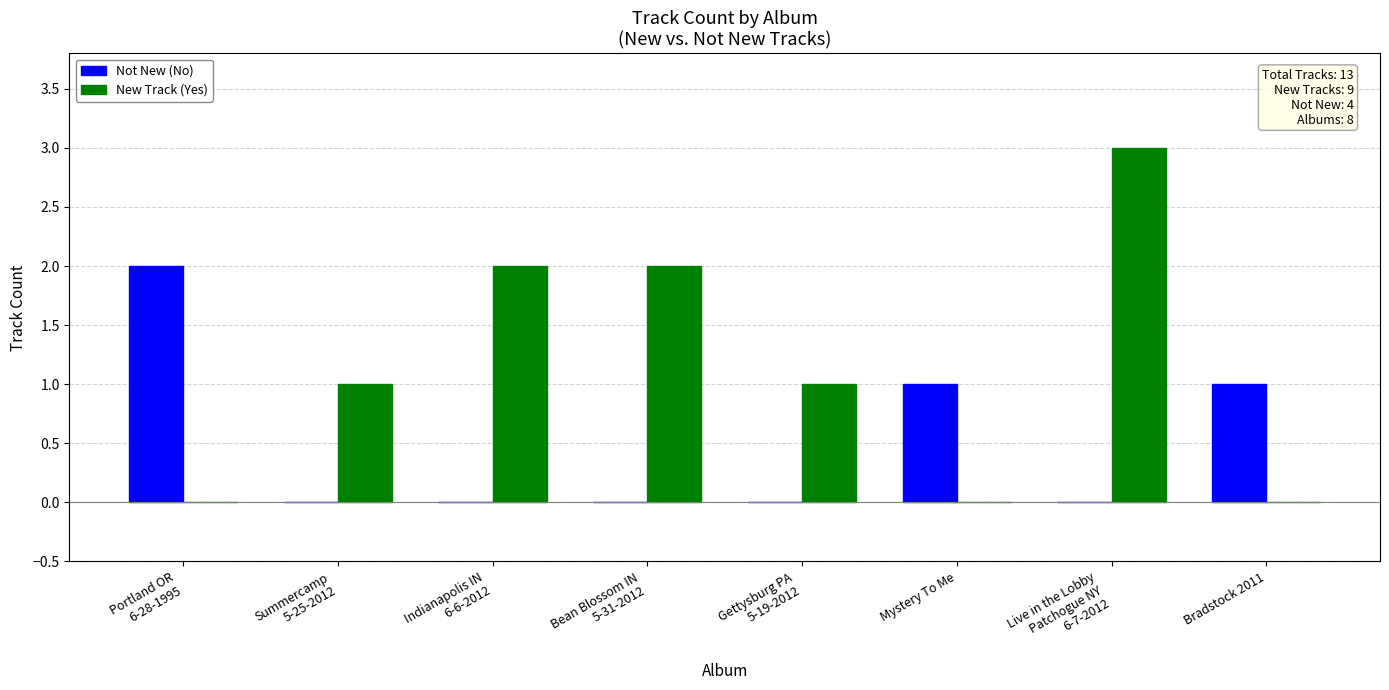

Which series has the largest total across all categories?

New Track (Yes)